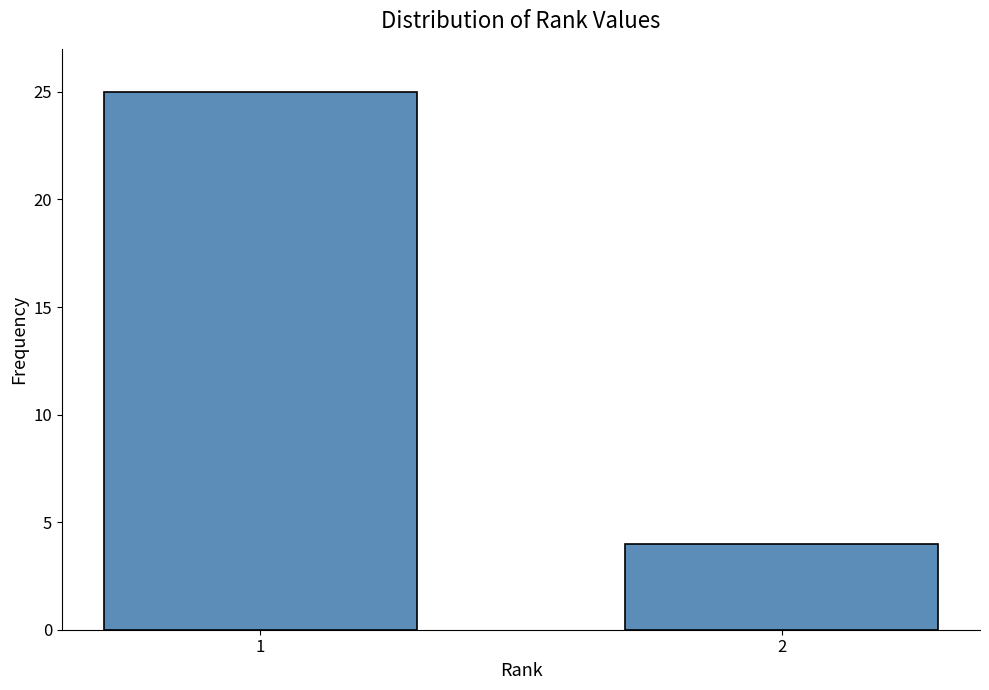

Reading left to right, transcribe all the data shown in this chart.

1=25	2=4